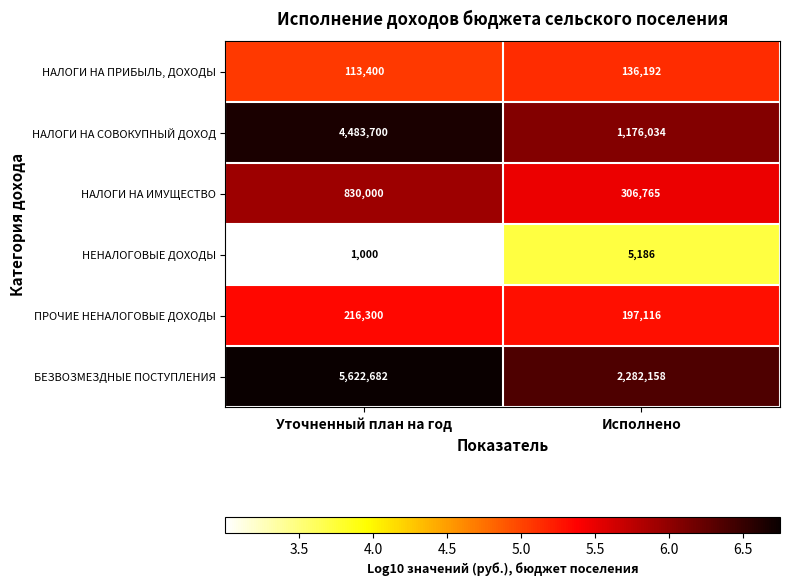

At which category is the sum across all series the highest?

Уточненный план на год